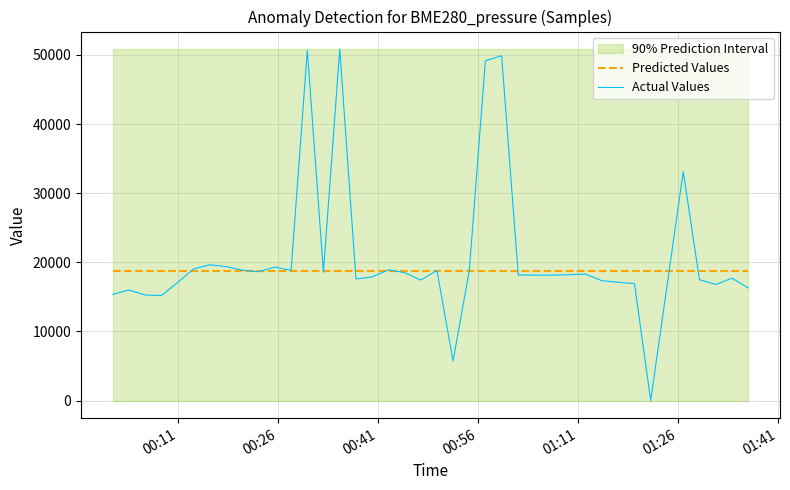

Is the value of Predicted Values at 26 greater than the value of Actual Values at 15?

Yes